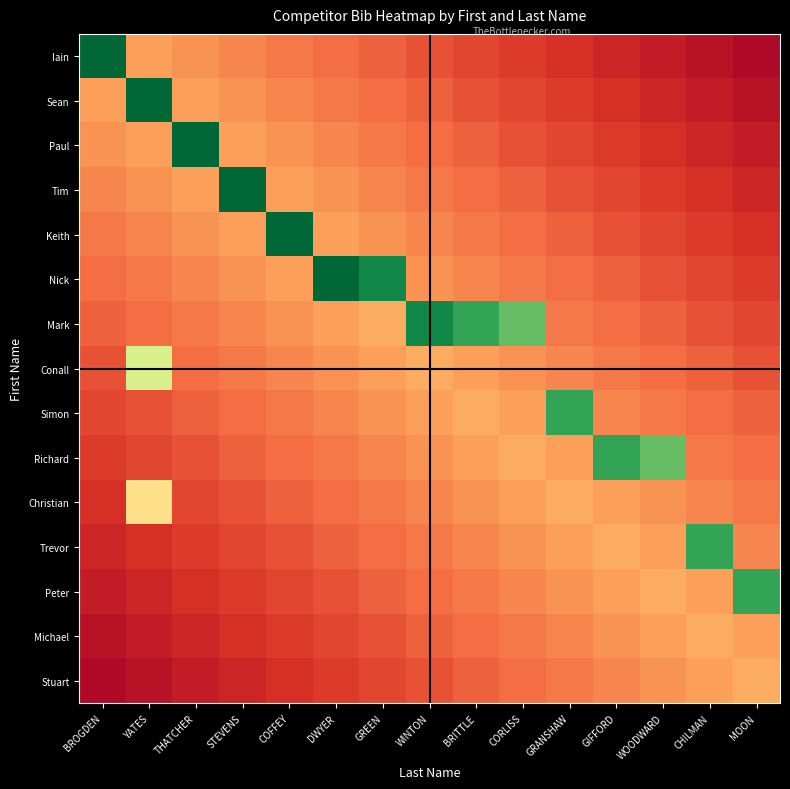

What is the total value across all series at COFFEY?

3.9